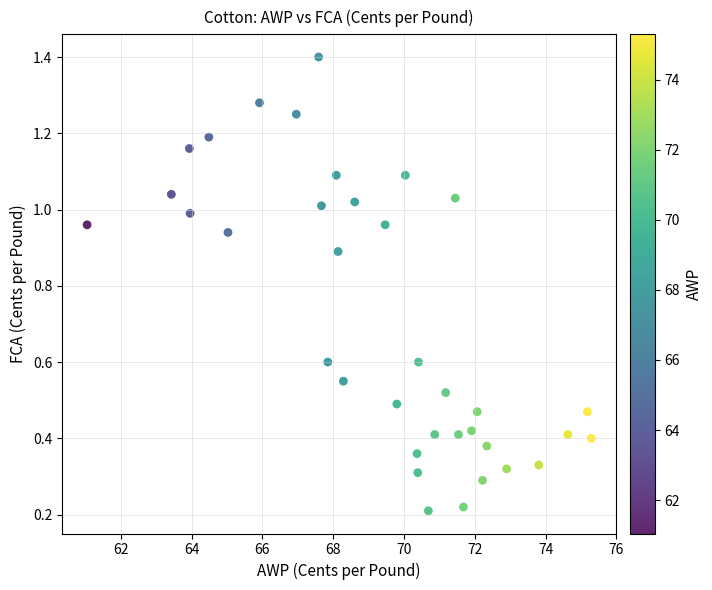

What is the range of X values (max minus min)?

14.2